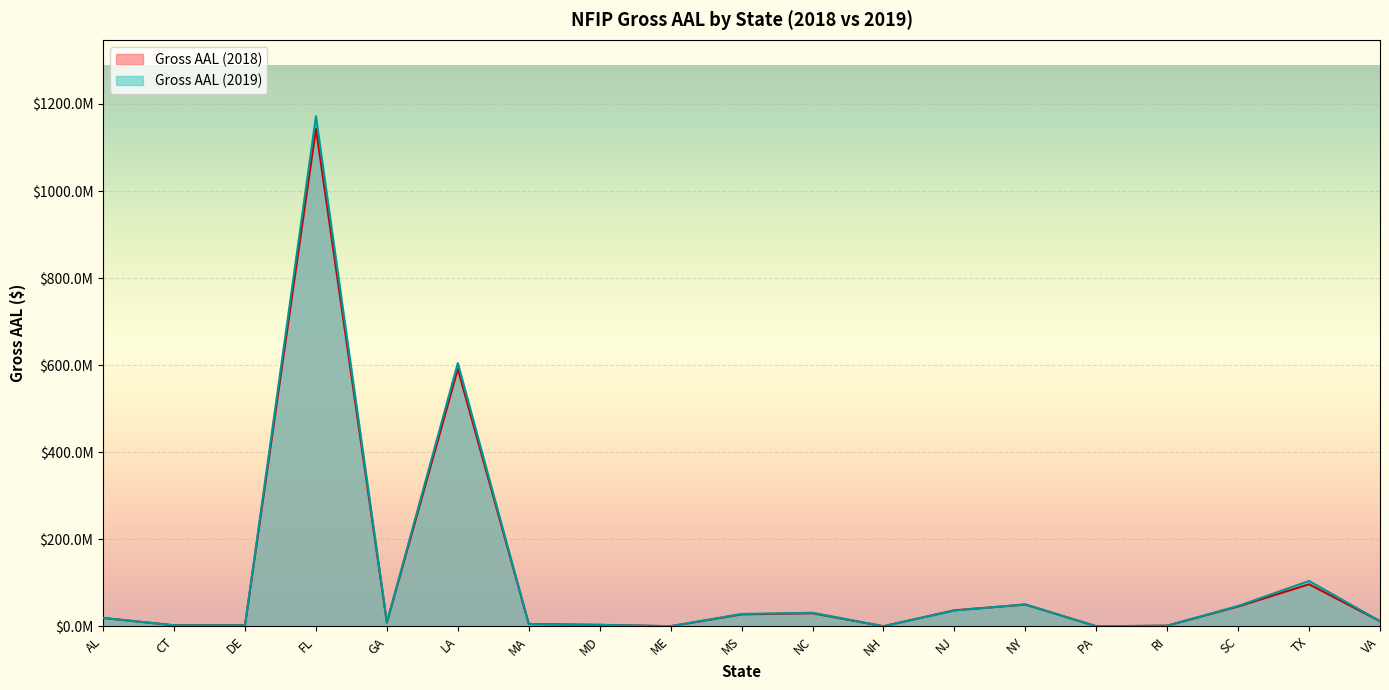

What position from the right is MA?

13